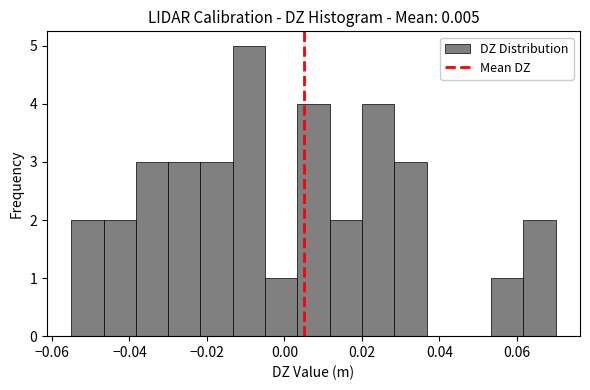

Reading left to right, transcribe this chart: for each bar, give the range it covers on the x-axis and its height. Neither the bar edges nor the heights are printed on the chart, so give them approximately, as read against the axes.

-0.054 to -0.046: 2
-0.046 to -0.038: 2
-0.038 to -0.030: 3
-0.030 to -0.022: 3
-0.022 to -0.014: 3
-0.014 to -0.004: 5
-0.004 to 0.004: 1
0.004 to 0.012: 4
0.012 to 0.020: 2
0.020 to 0.028: 4
0.028 to 0.036: 3
0.036 to 0.046: 0
0.046 to 0.054: 0
0.054 to 0.062: 1
0.062 to 0.070: 2